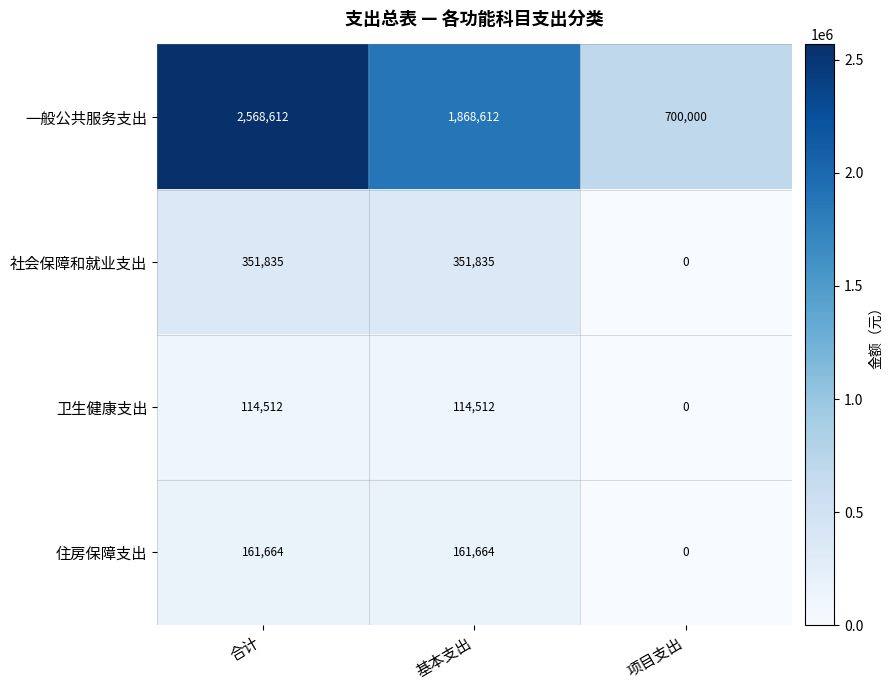

How many data points does each series have?

3